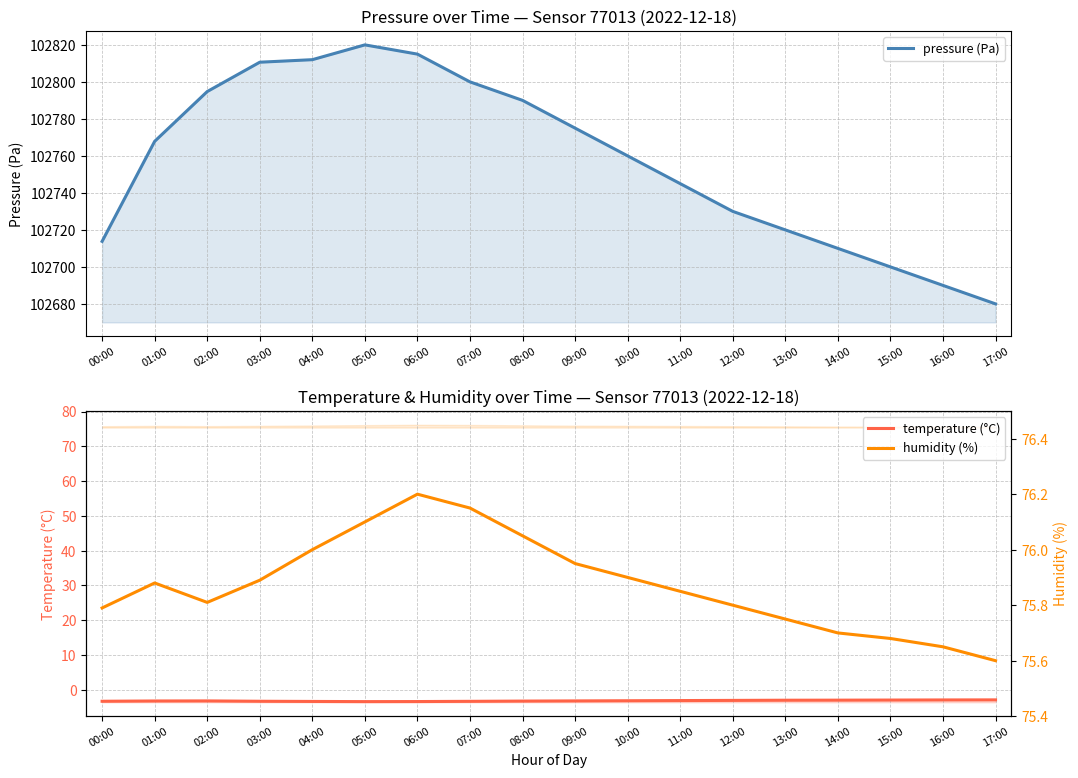

True or false: humidity (%) and pressure (Pa) cross at least once.

False